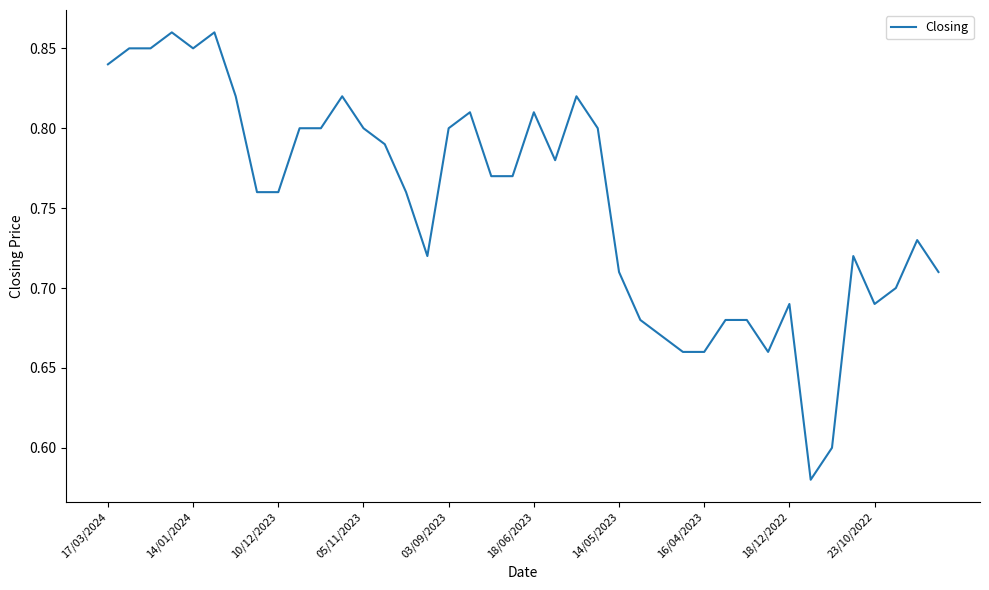

What is the difference between the maximum and minimum values?

0.3